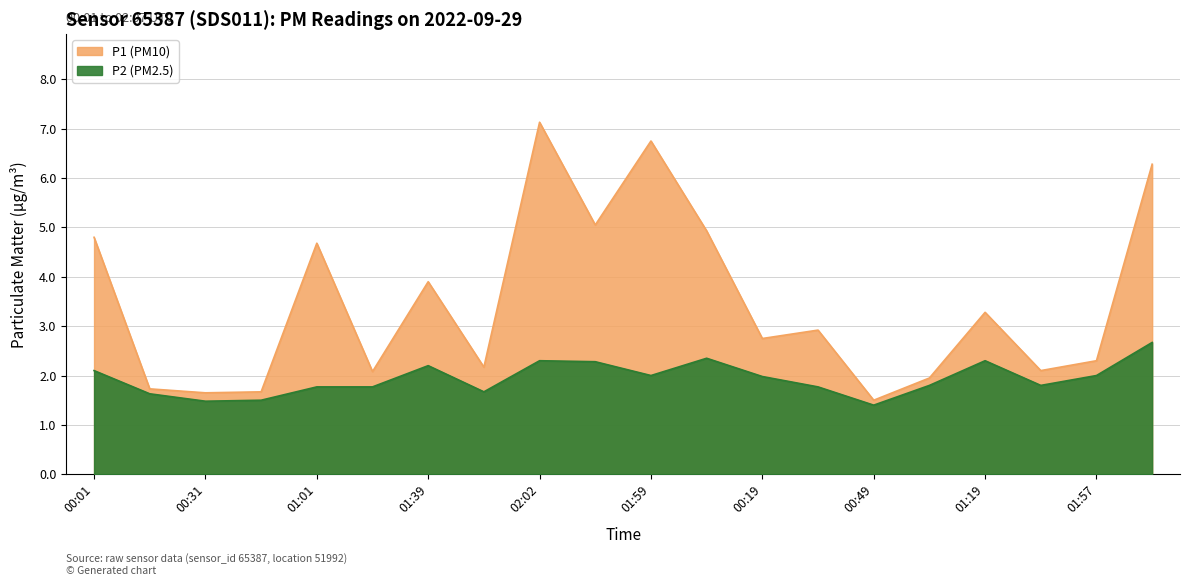

What is the total value across all series at 00:31?

3.1